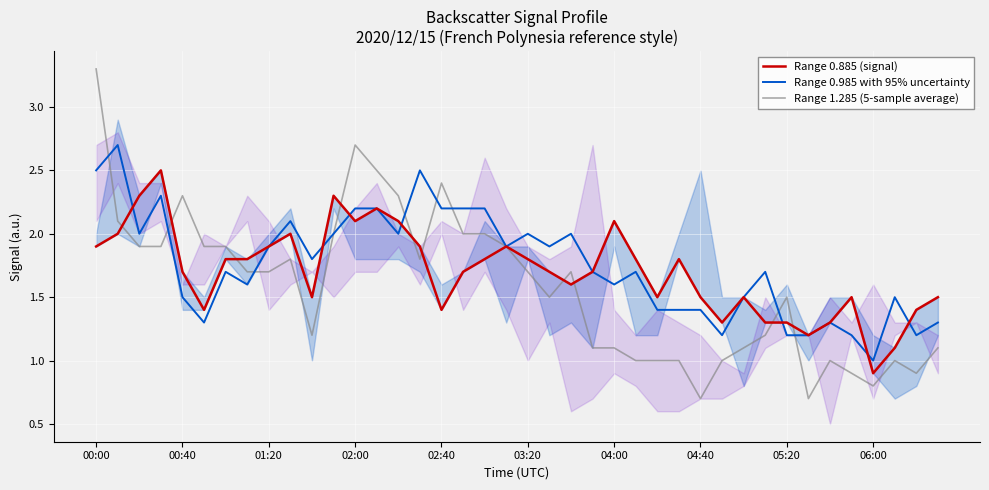

Rank the series at 33 from lowest to highest value.

Range 1.285 (5-sample average), Range 0.885 (signal), Range 0.985 with 95% uncertainty